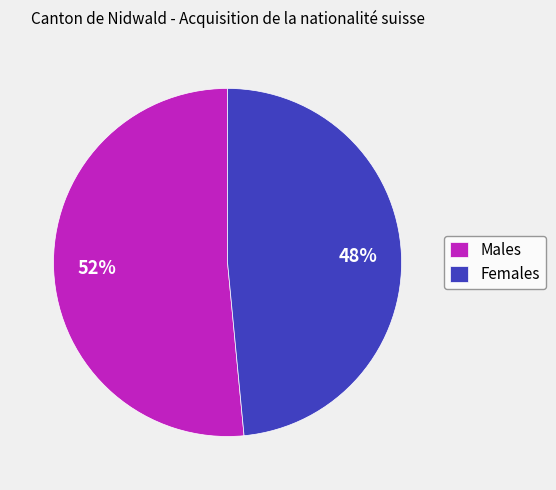

What is the largest slice in the pie chart?

Males